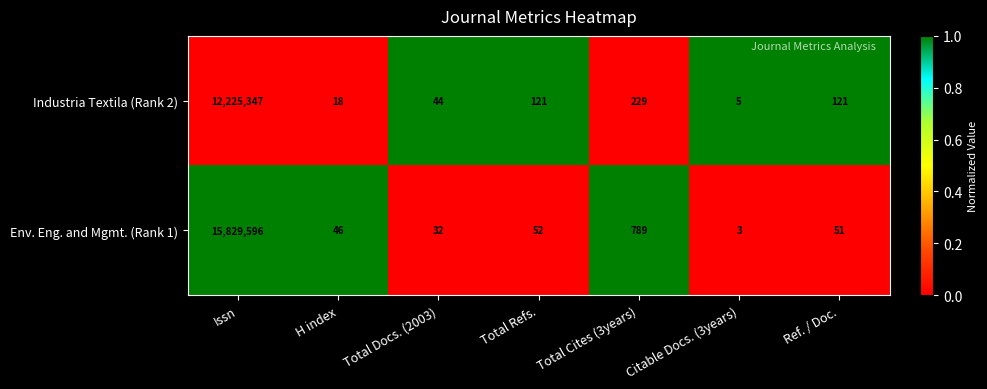

Reading right to left, transcribe all the data shown in this chart.

Industria Textila (Rank 2): Ref. / Doc.=121	Citable Docs. (3years)=5	Total Cites (3years)=229	Total Refs.=121	Total Docs. (2003)=44	H index=18	Issn=12225347
Env. Eng. and Mgmt. (Rank 1): Ref. / Doc.=51	Citable Docs. (3years)=3	Total Cites (3years)=789	Total Refs.=52	Total Docs. (2003)=32	H index=46	Issn=15829596